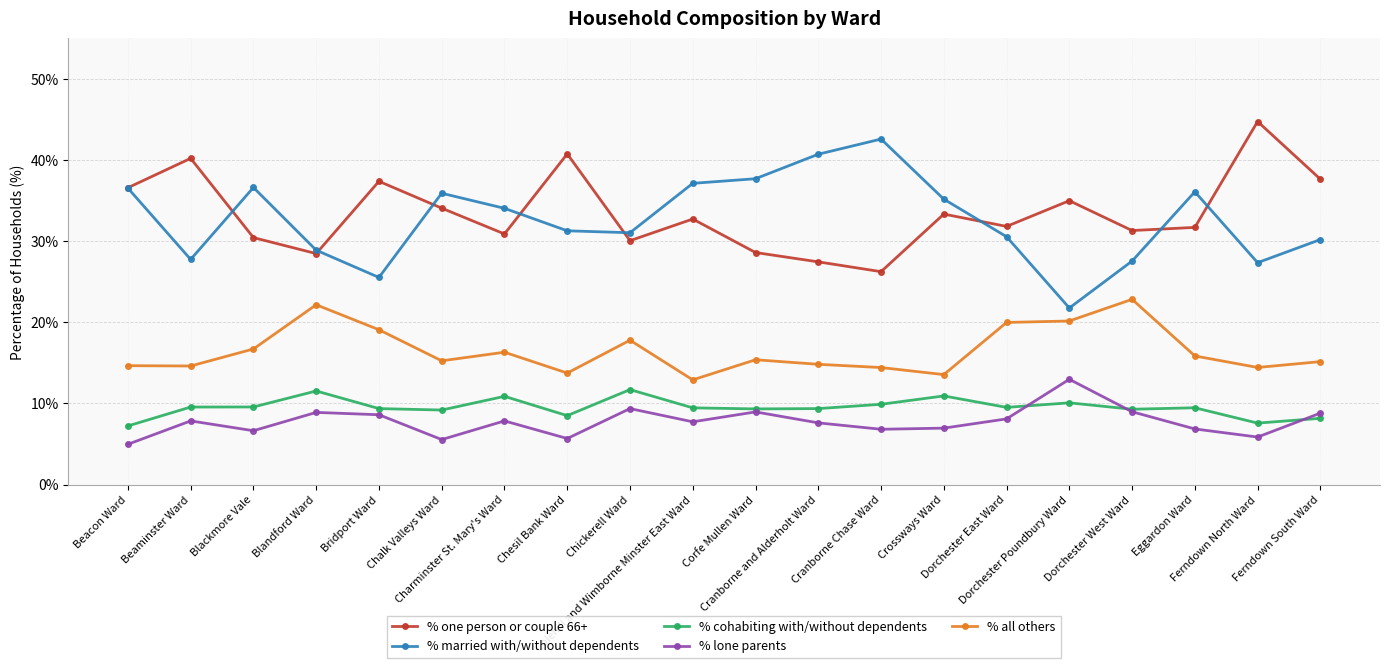

True or false: % cohabiting with/without dependents and % married with/without dependents cross at least once.

False